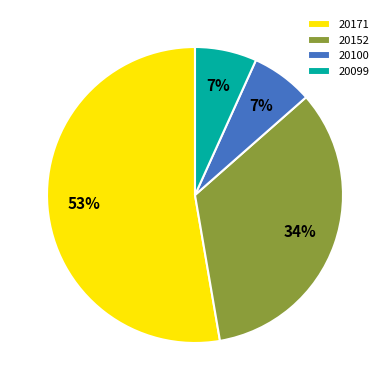

What percentage is the 20099 slice, to the nearest percent?

7%